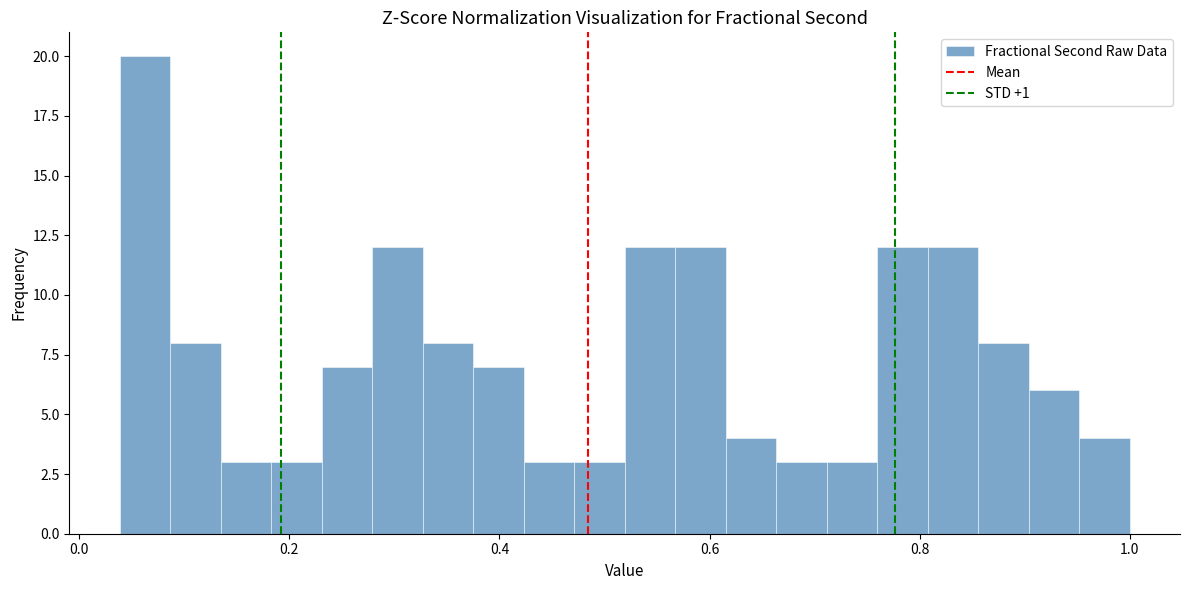

Around what value on the x-axis is the tallest bar? Give the approximate position of its centre, as read against the axis.

0.06